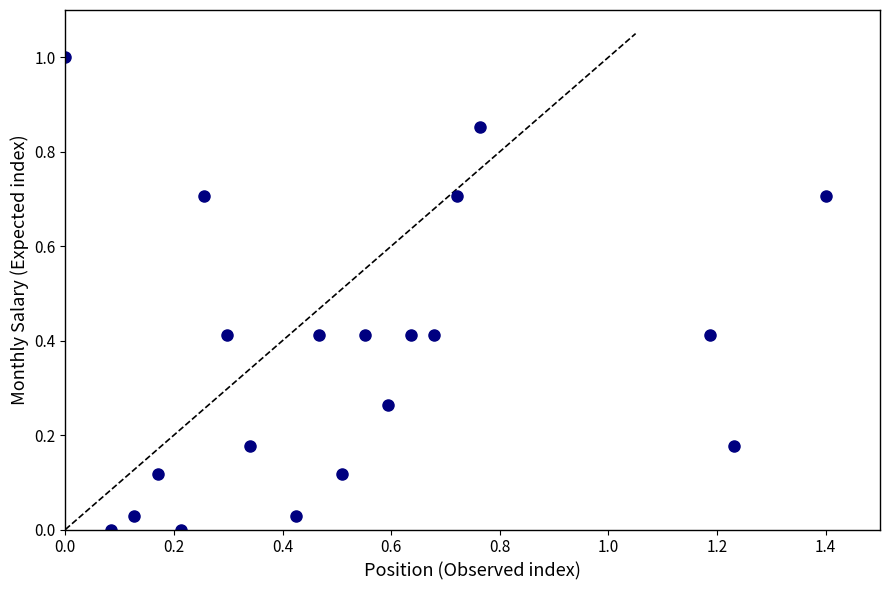

What is the range of Y values (max minus min)?

1.0